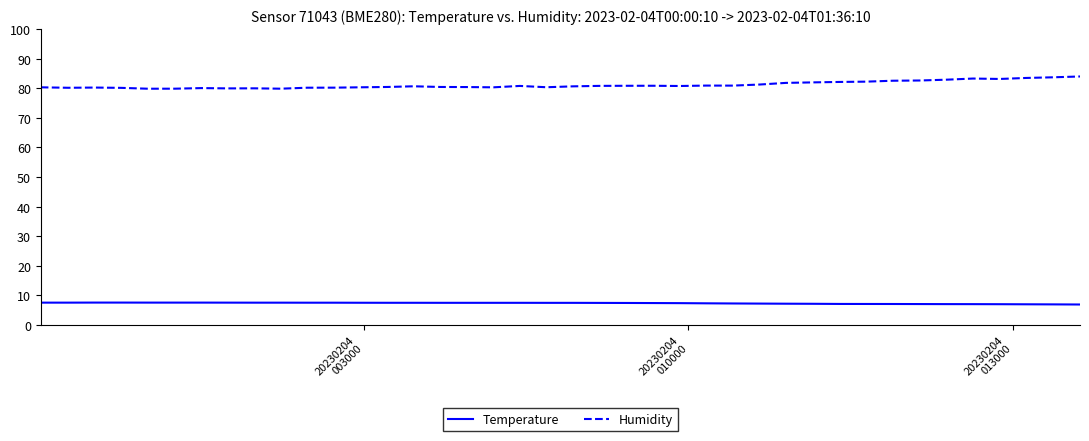

What is the maximum value for Temperature?

7.5